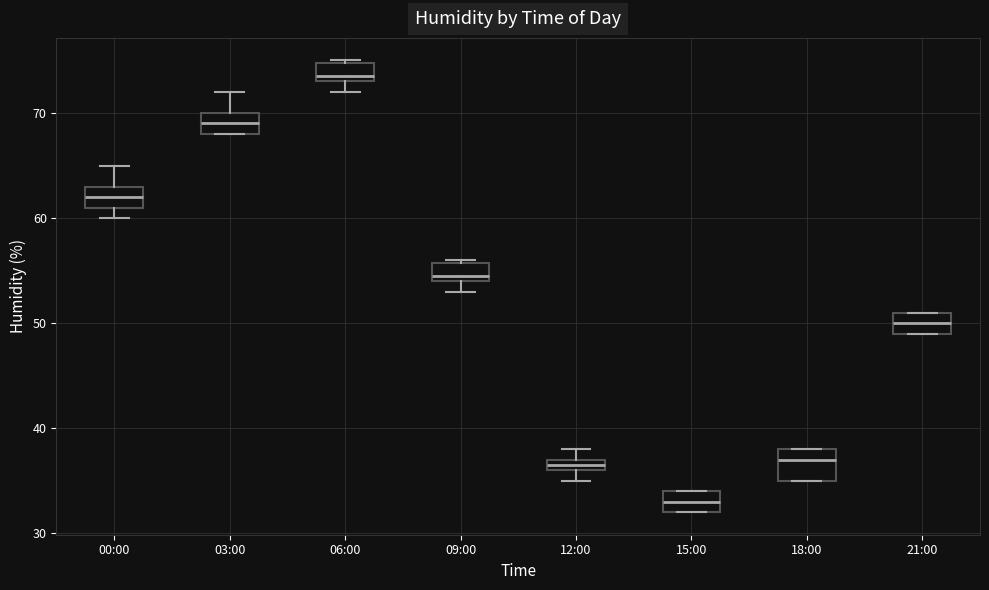

Which box's median line is the lowest?

15:00